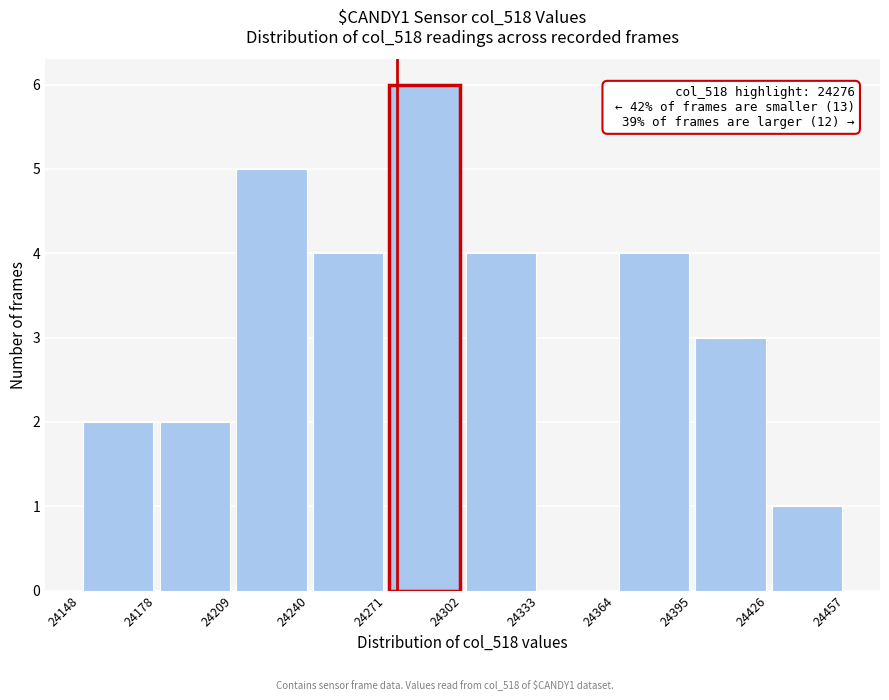

Which range on the x-axis has the tallest bar?

24271 to 24302